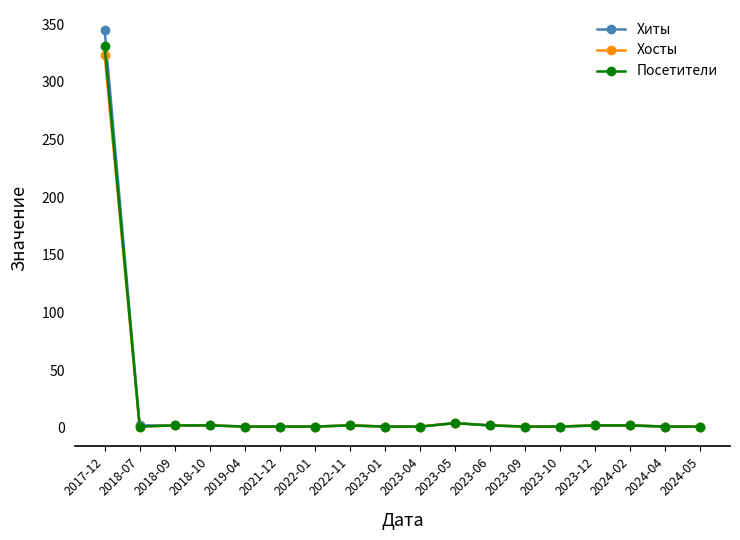

What is the total value across all series at 2023-01?

3